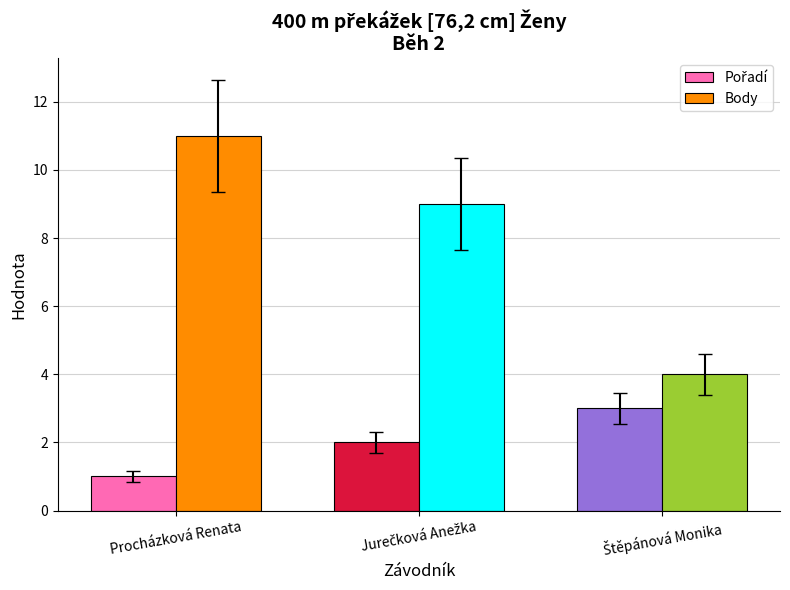

Read the Body value at Procházková Renata.

11